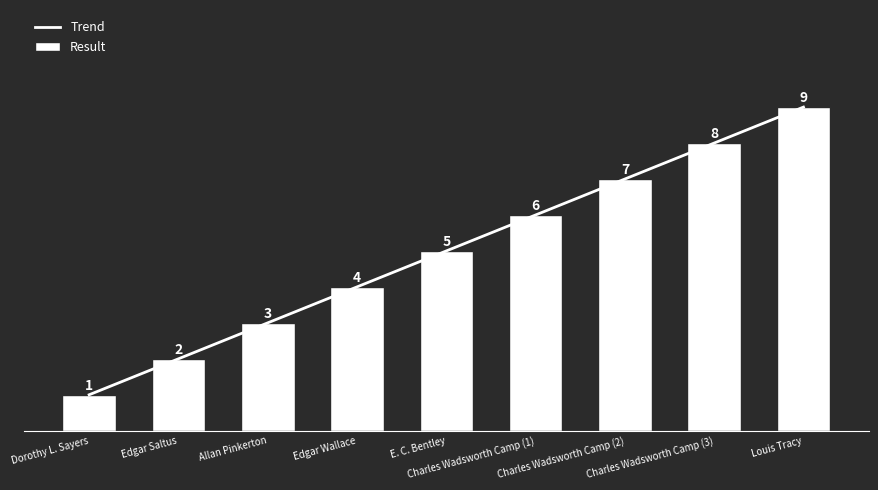

What is the label of the 1st bar from the right?

Louis Tracy